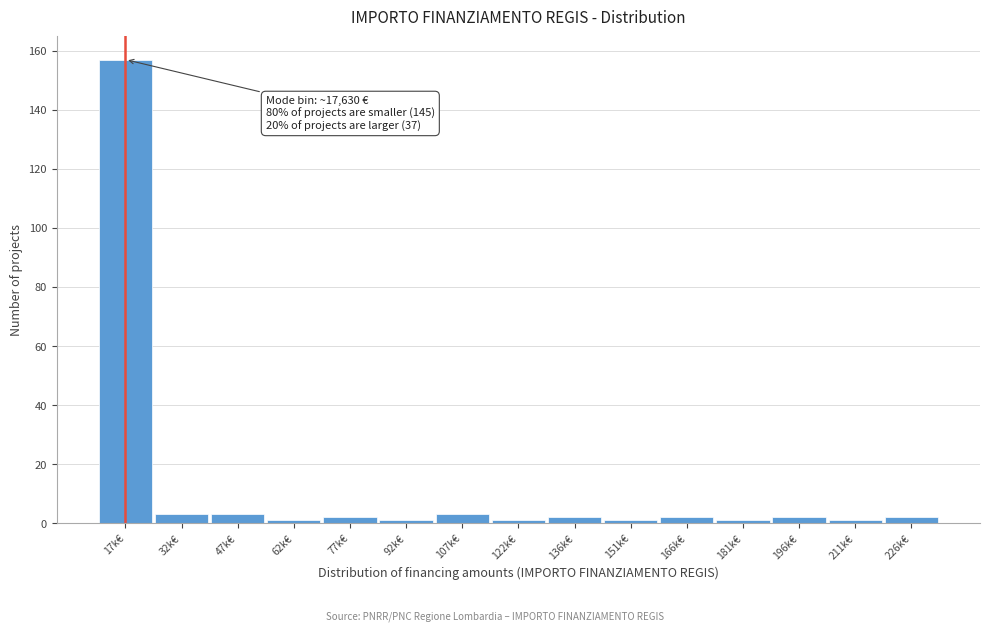

Reading left to right, extract all data points from this chart.

157	3	3	1	2	1	3	1	2	1	2	1	2	1	2